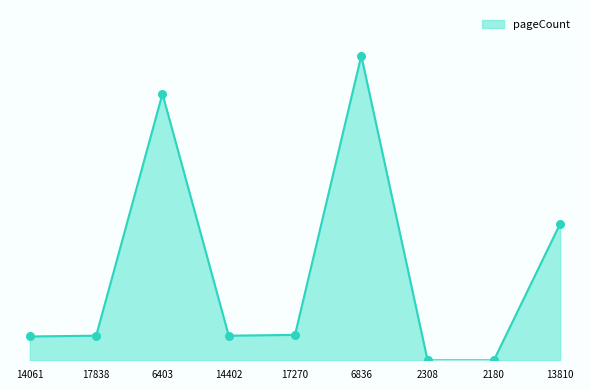

What is the change in value from 17270 to 2180?

-32